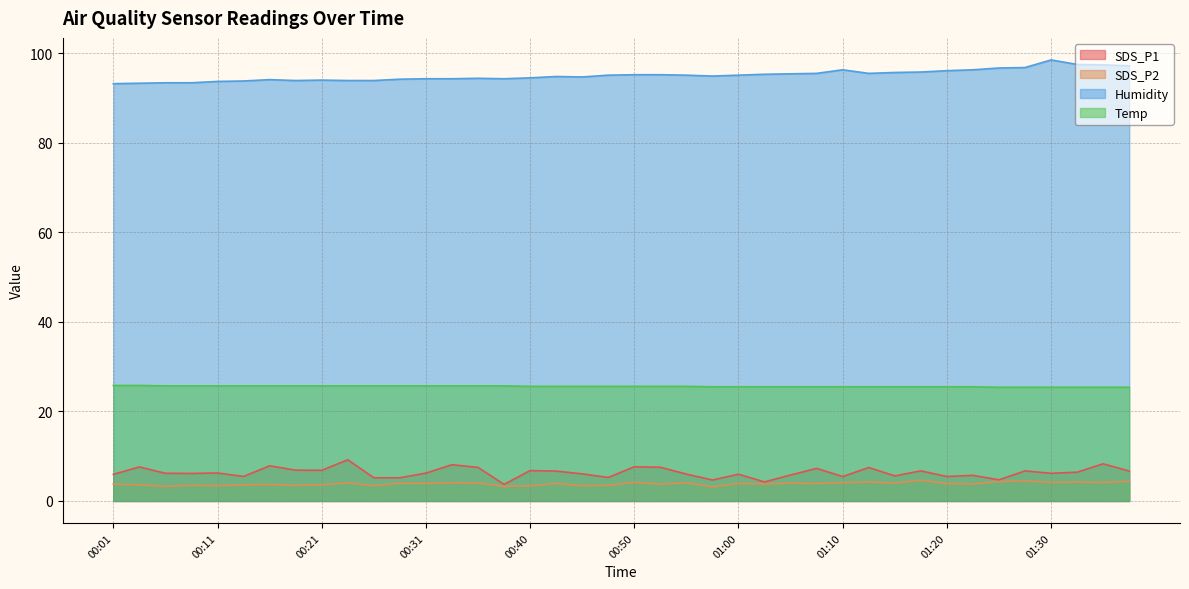

What is the highest value of the Temp series?

25.8